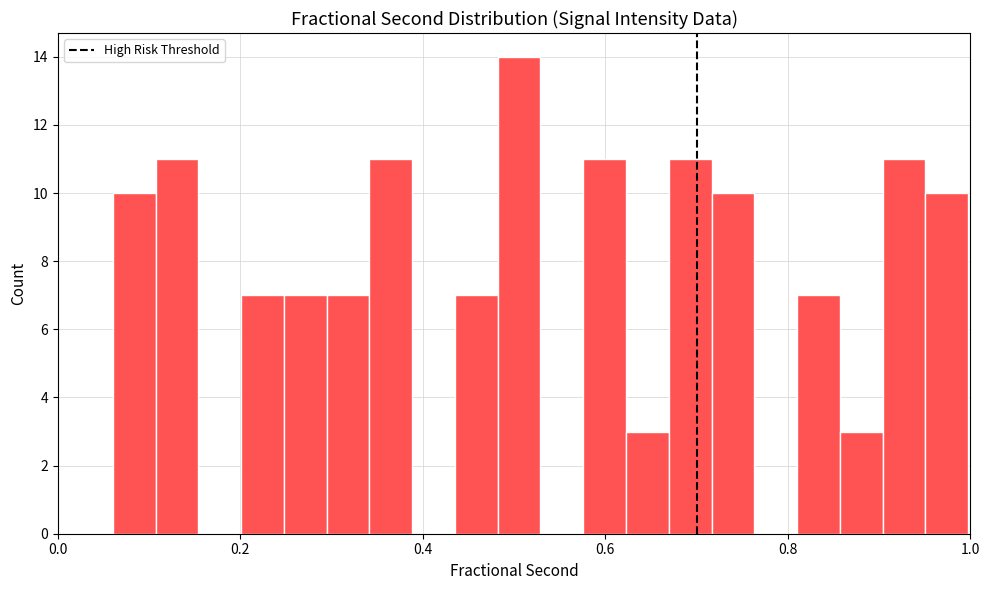

Read against the x-axis, roughly where is the centre of the tallest bar?

0.50